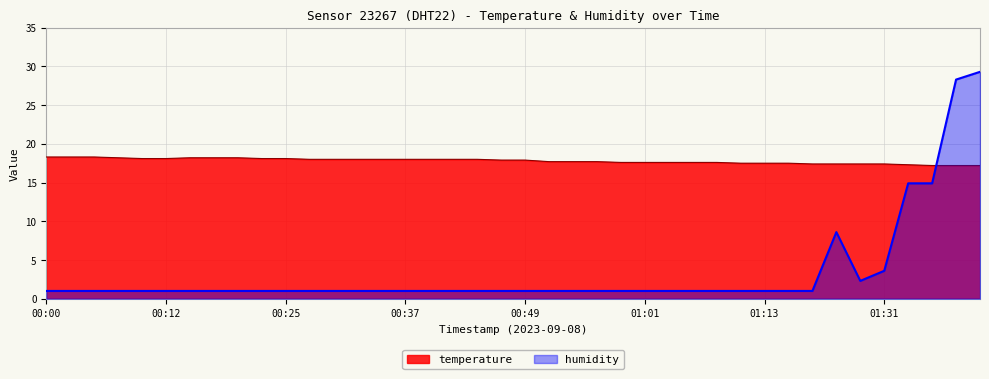

What is the difference between the maximum and minimum values in the temperature series?

1.1